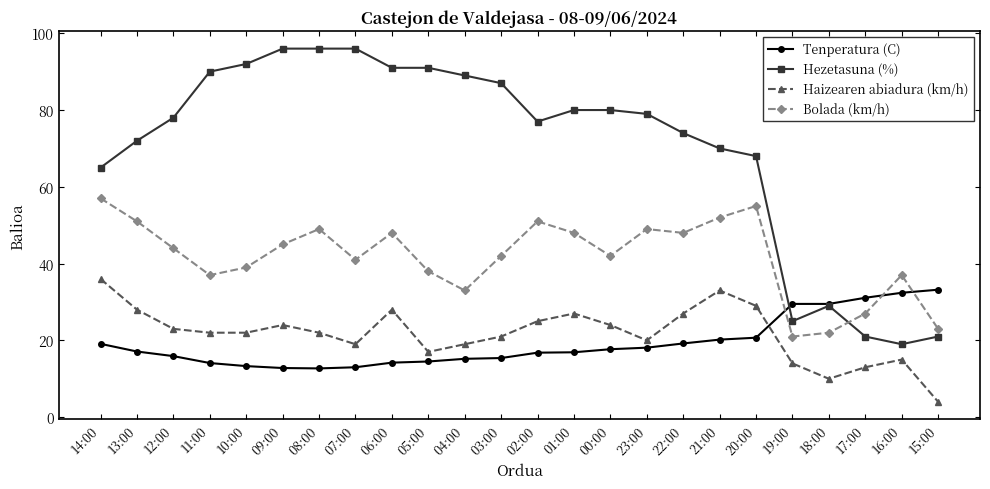

What is the spread (max minus min) of values at 17:00?

18.1